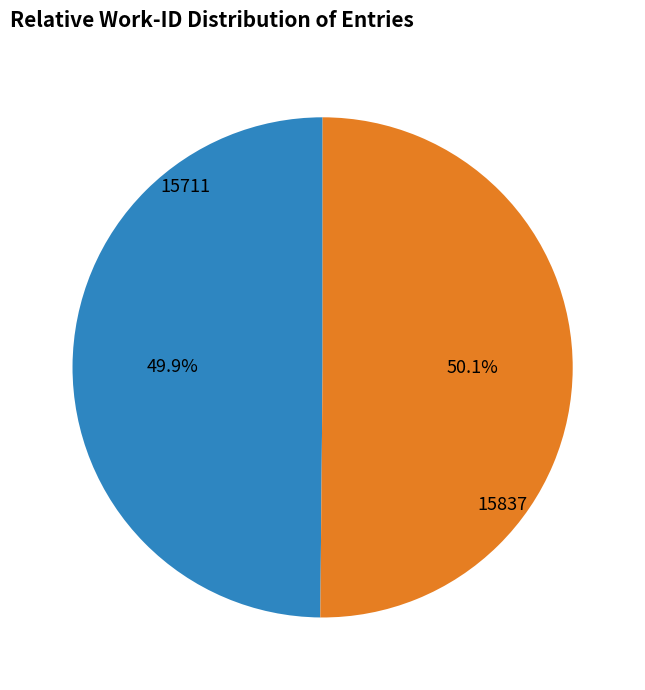

What is the ratio of the value at 15837 to the value at 15711?

1.0